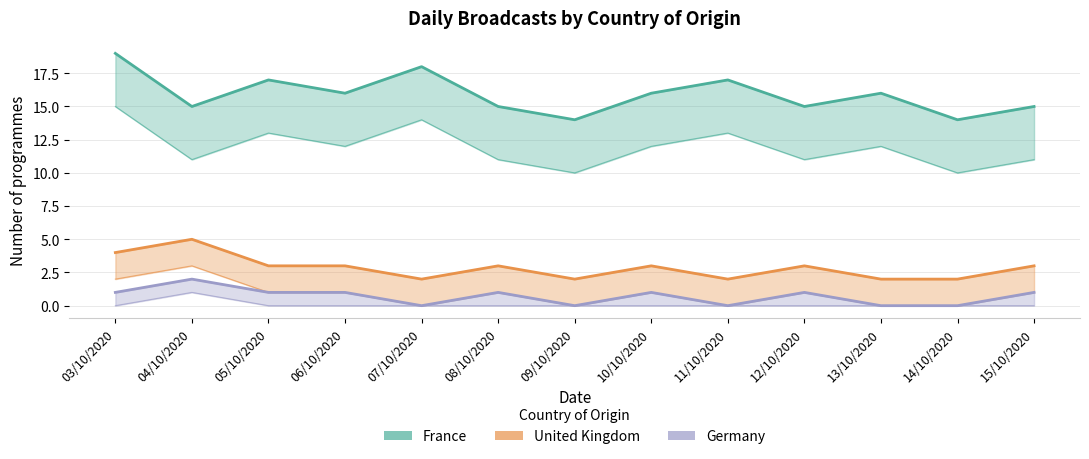

At which category is the sum across all series the highest?

03/10/2020